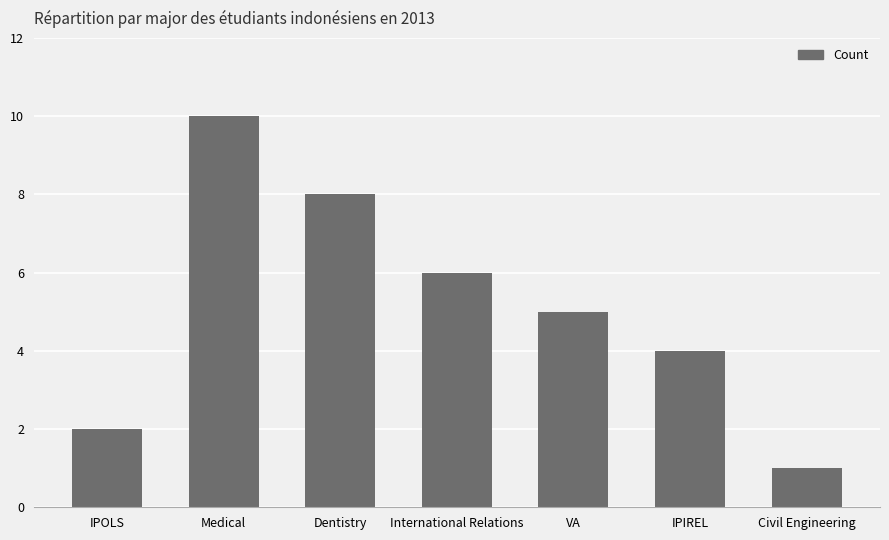

Is it true that the value at Civil Engineering is 1?

True